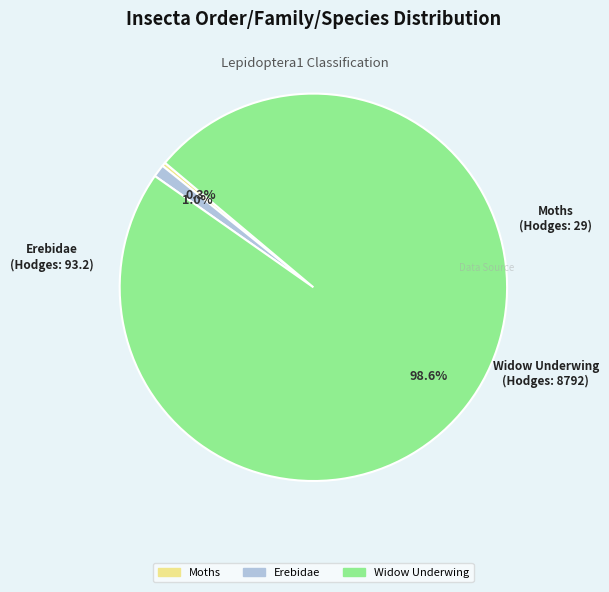

Which has a higher value, Widow Underwing or Erebidae?

Widow Underwing